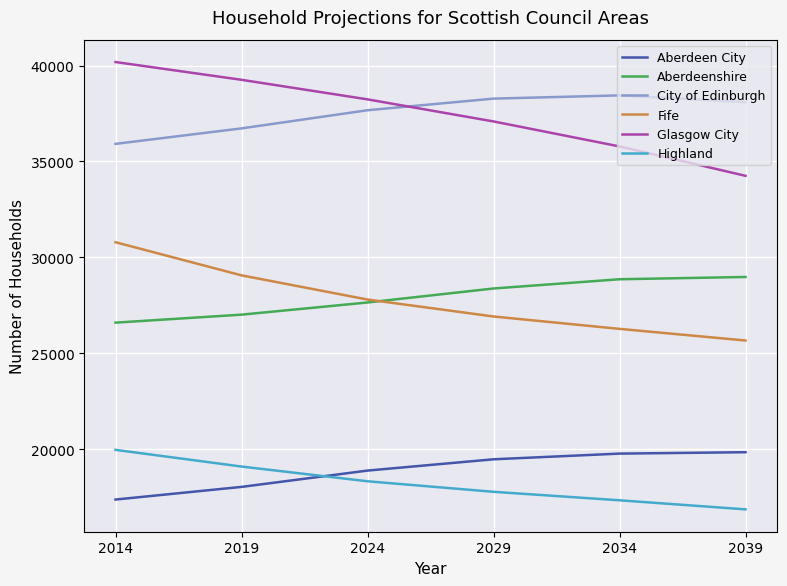

What value does the City of Edinburgh series have at 2014, to the nearest 50?

35900